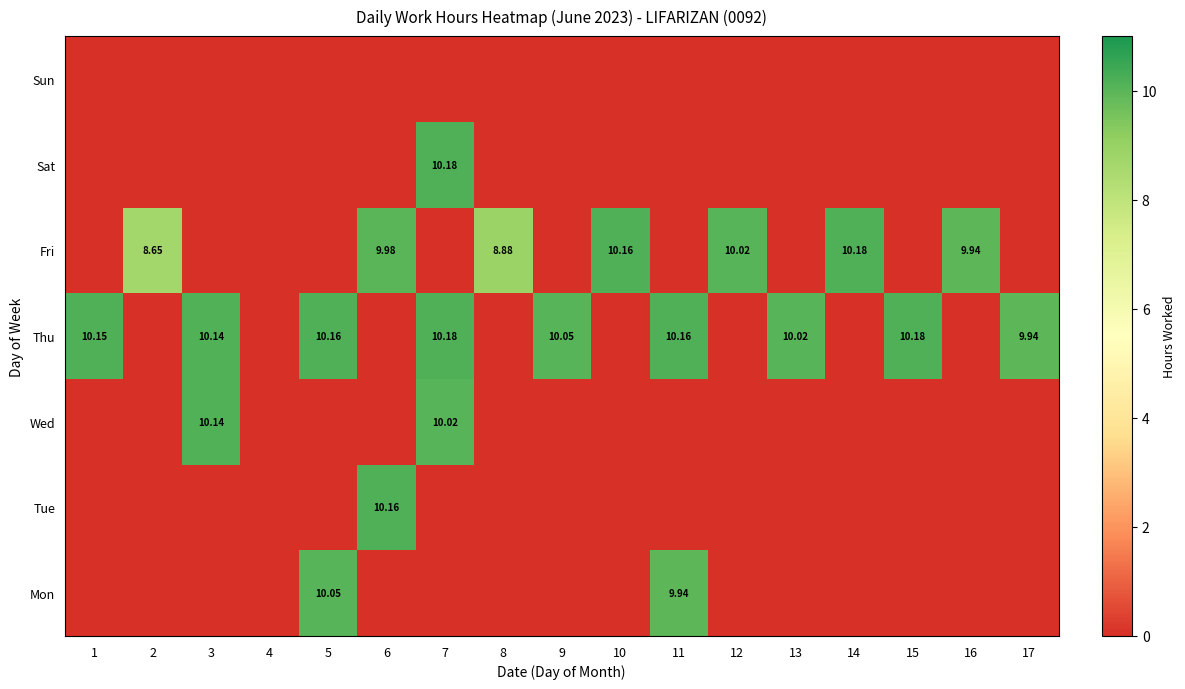

Which series has the largest total across all categories?

Thu